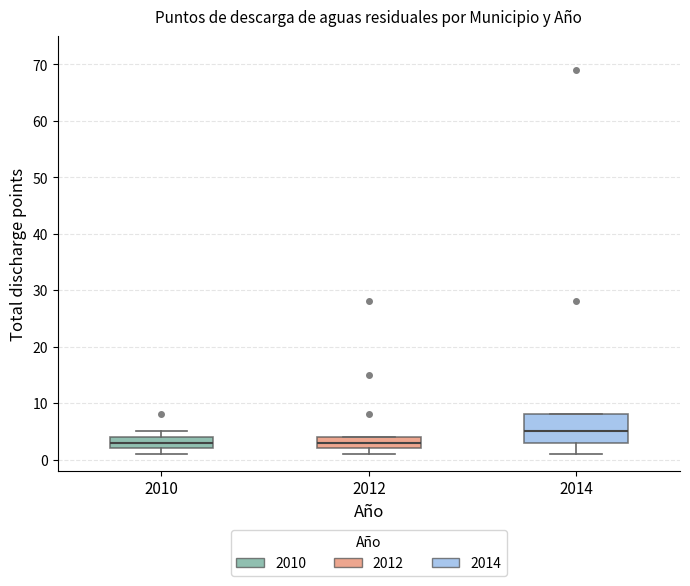

Where is the lower edge of the box at x = 2012 on the y-axis? The values are not printed on the chart, so give them approximately, as read against the axis.

2